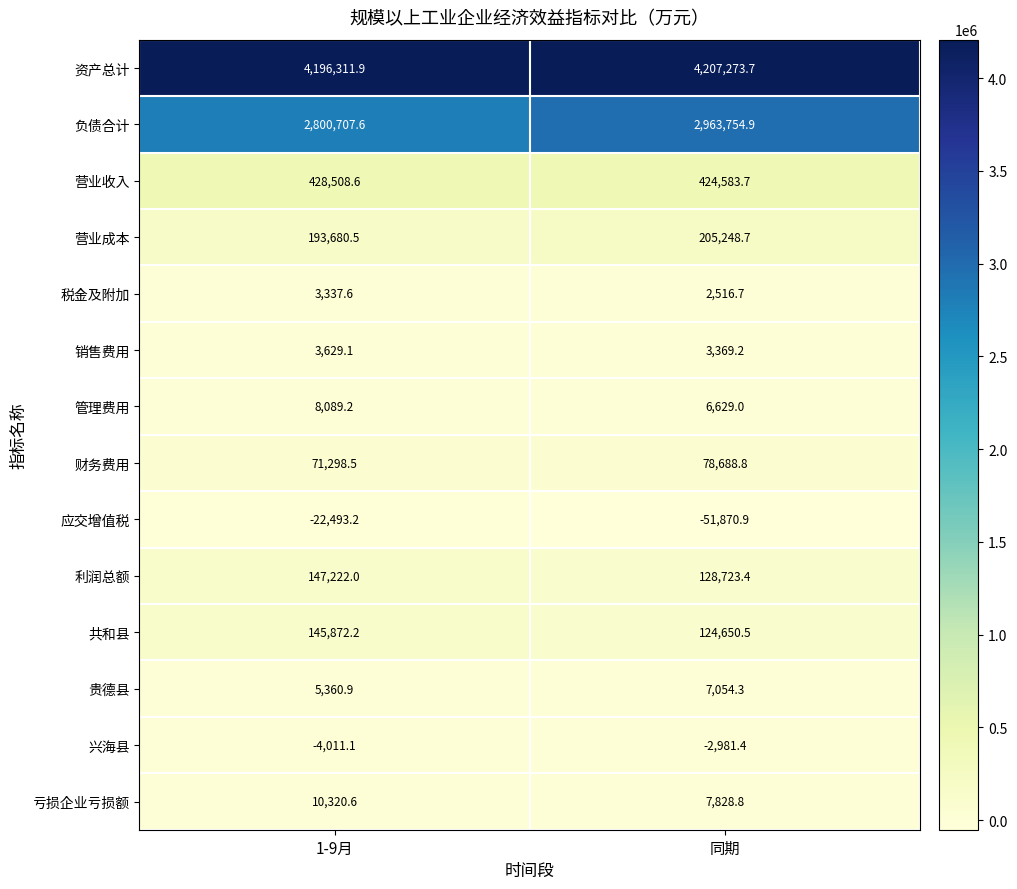

Which series has the widest spread of values?

负债合计